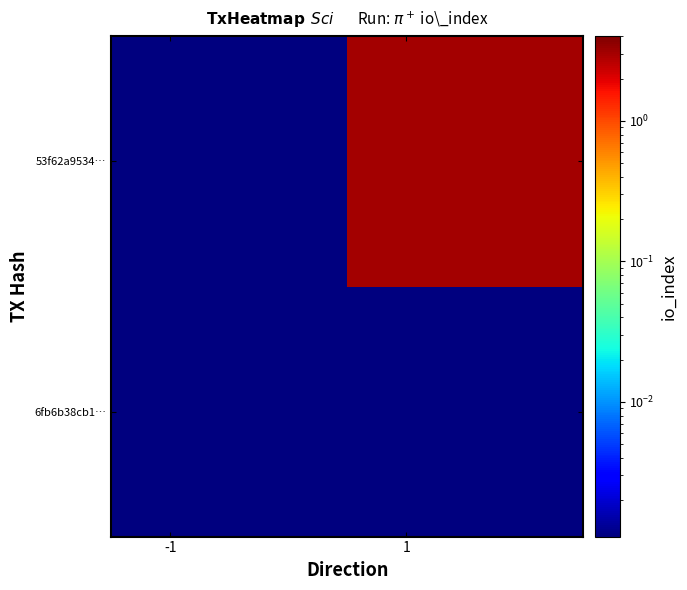

How many categories are shown in the chart?

2